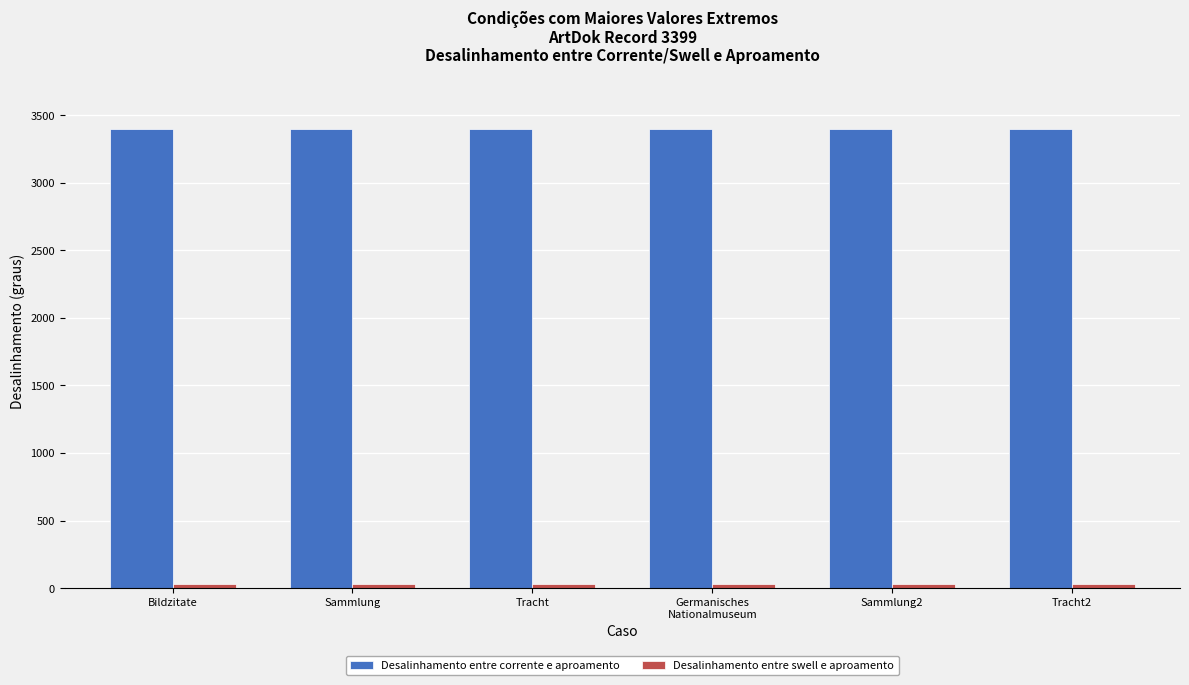

The Desalinhamento entre corrente e aproamento series shows 4481 at Bildzitate. True or false?

False